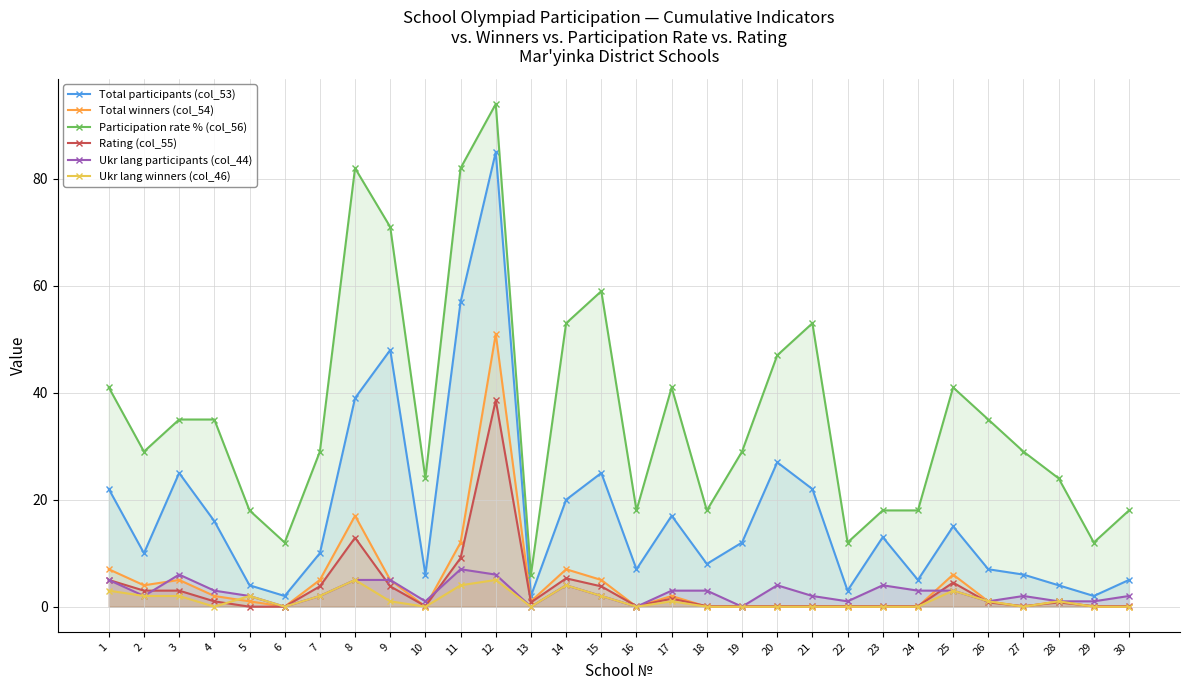

Is it true that Ukr lang participants (col_44) equals 6.4 at 23?

False